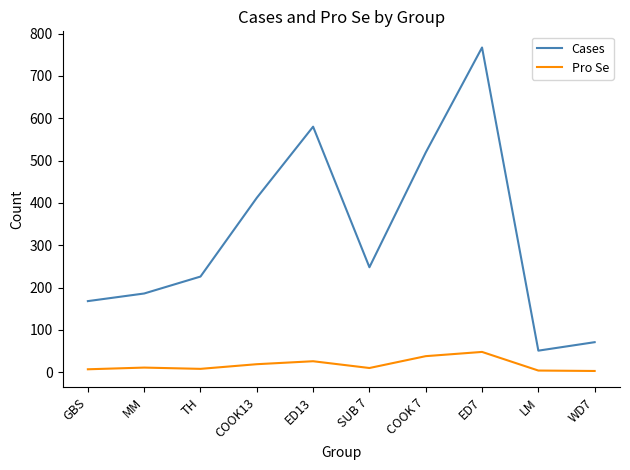

Which series has the largest range (max minus min)?

Cases